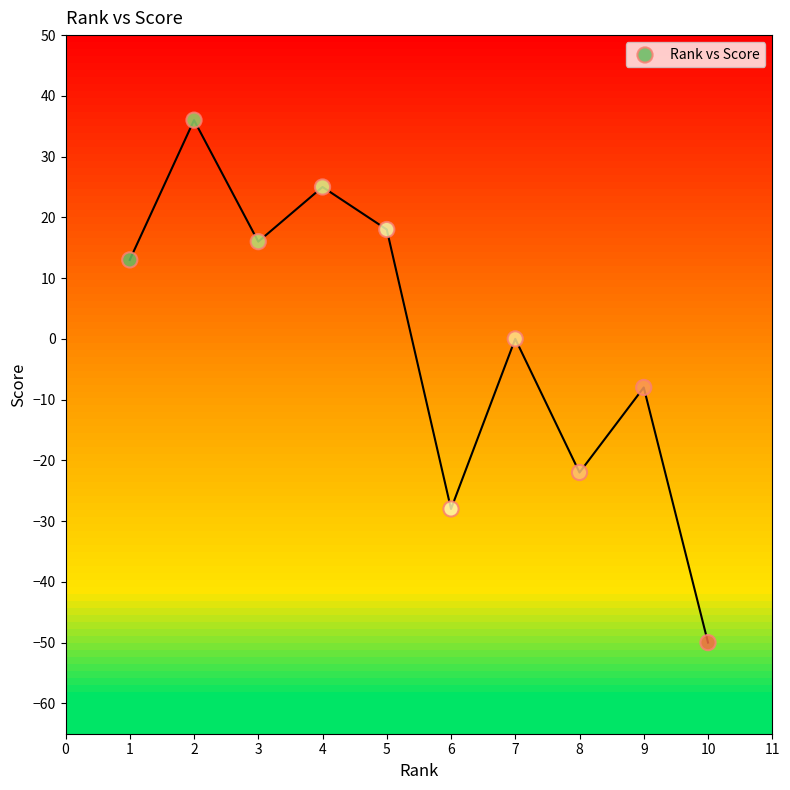

What is the range of Y values (max minus min)?

86